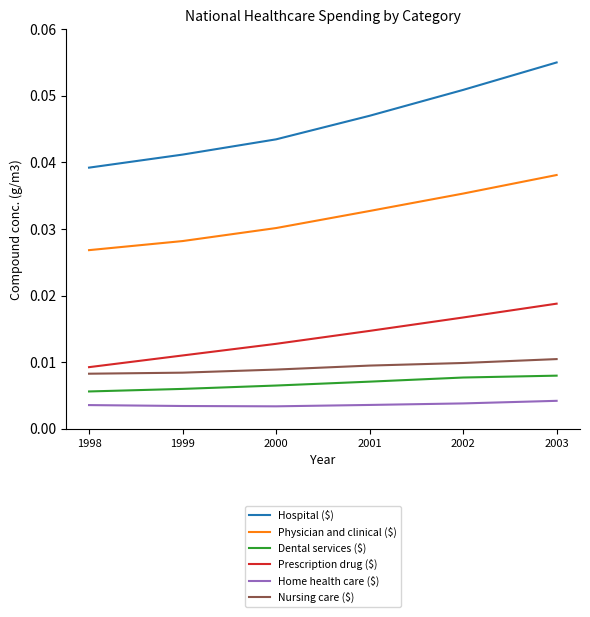

Which series has the widest spread of values?

Hospital ($)